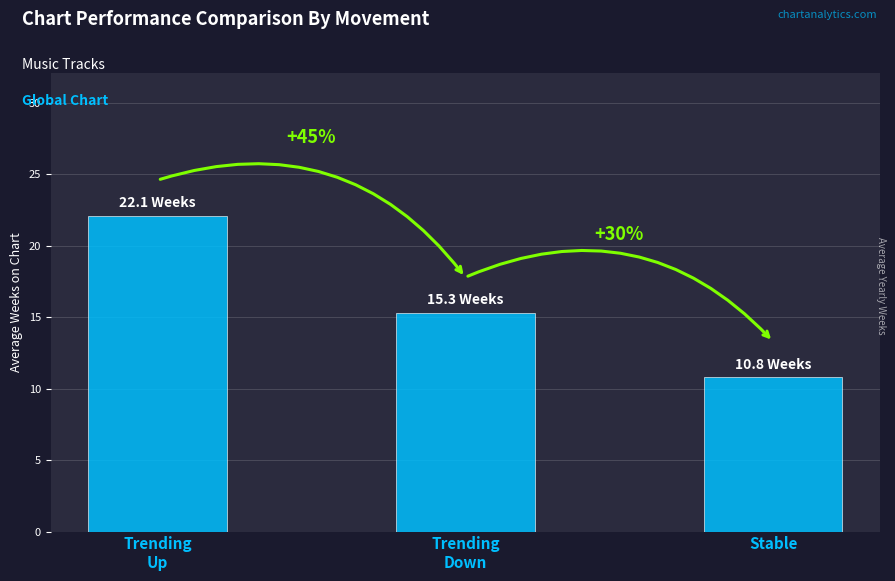

How many bars are there in total?

3